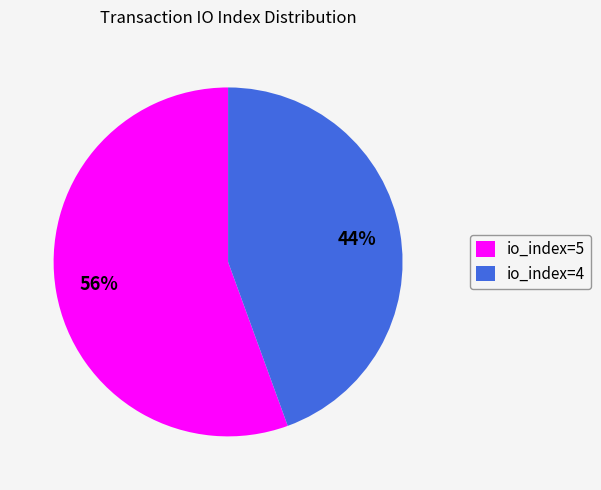

Is it true that io_index=4 is 44% of the pie?

True